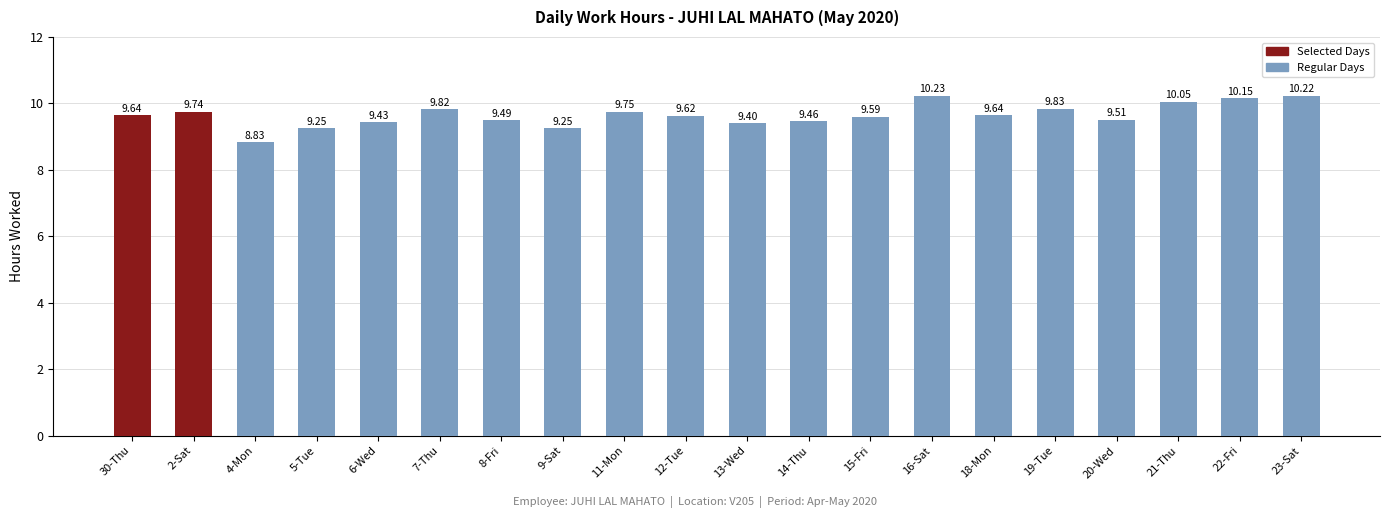

True or false: the data shows 17.5 at 16-Sat.

False